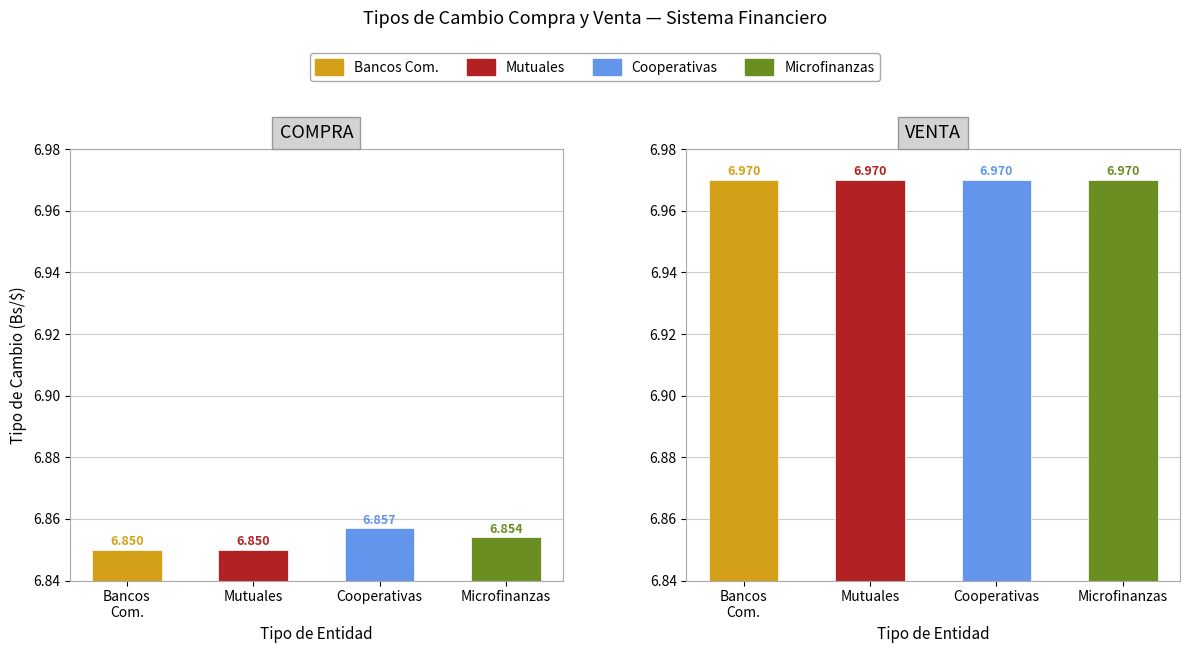

What position from the left is COOPERATIVAS?

3